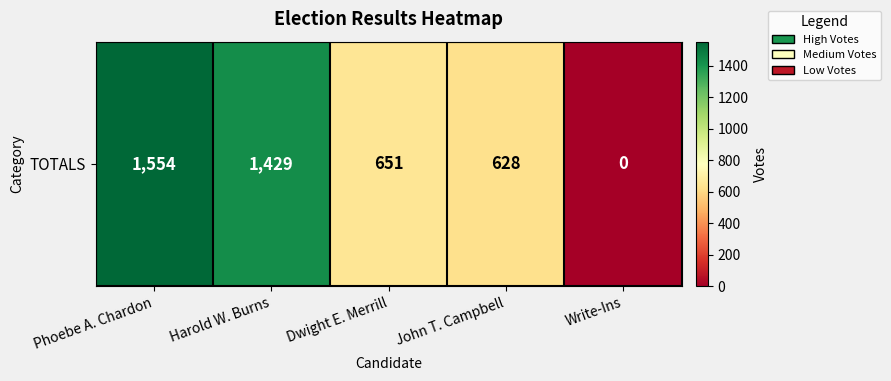

List the labels in order of value, smallest first.

Write-Ins, John T. Campbell, Dwight E. Merrill, Harold W. Burns, Phoebe A. Chardon